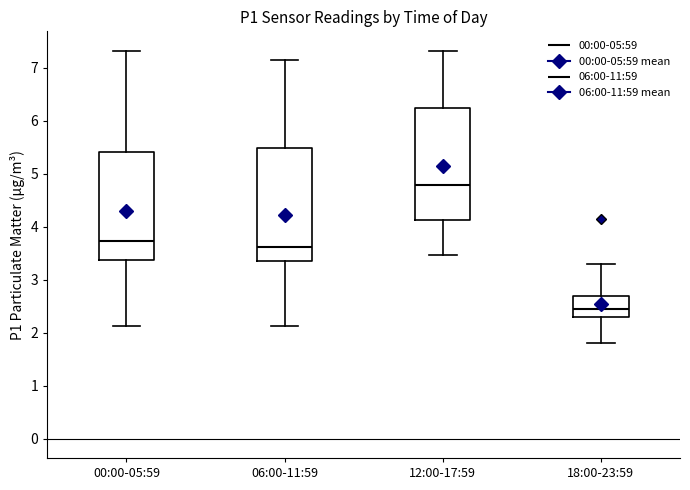

Reading left to right, transcribe this box plot: for each box, give where its median line is, the range the box spans, and where its two whiskers end, as read against the y-axis. The values are not printed on the chart, so give them approximately, as read against the axis.

00:00-05:59: median 3.7, box 3.4 to 5.4, whiskers 2.1 to 7.3
06:00-11:59: median 3.6, box 3.3 to 5.5, whiskers 2.1 to 7.2
12:00-17:59: median 4.8, box 4.1 to 6.2, whiskers 3.5 to 7.3
18:00-23:59: median 2.5, box 2.3 to 2.7, whiskers 1.8 to 3.3